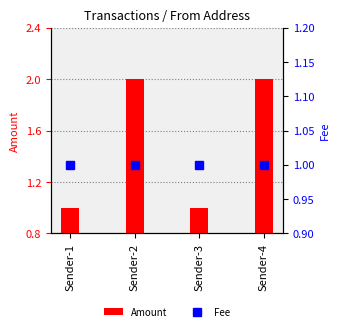

What are all the series names shown in the legend?

Amount, Fee